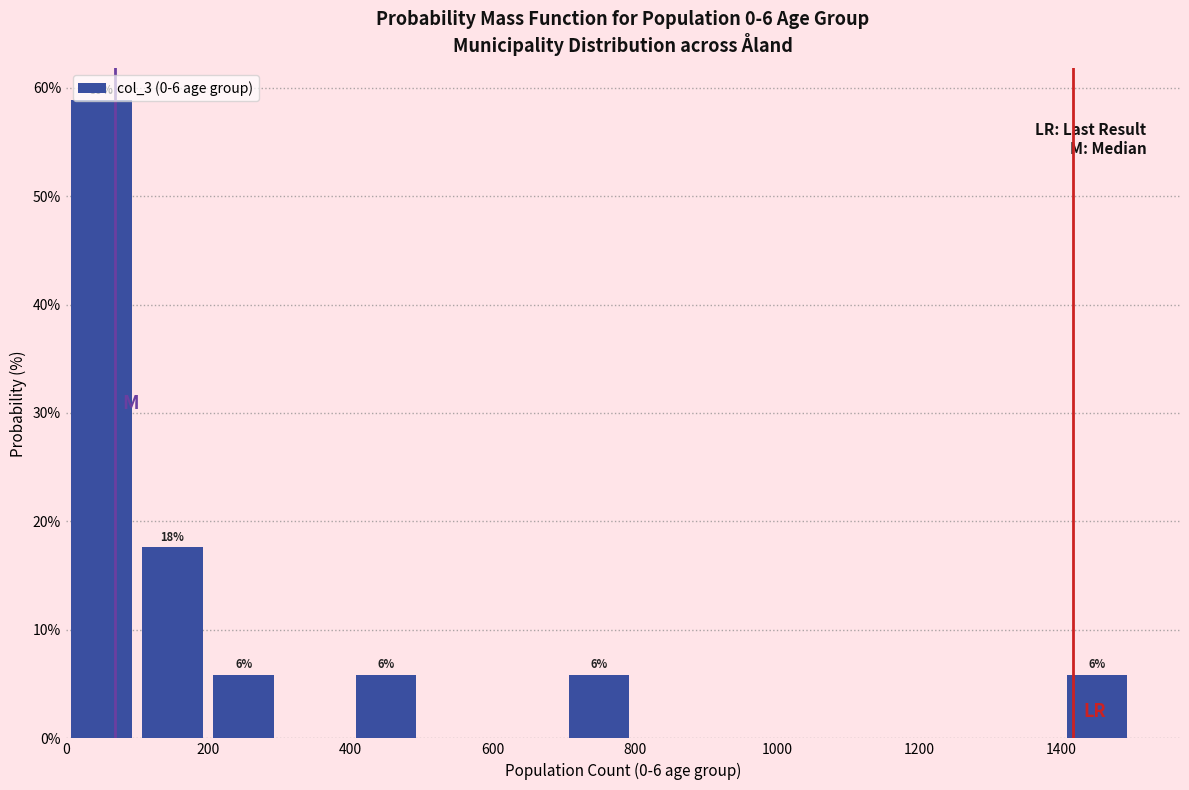

Which range on the x-axis has the tallest bar?

0 to 100